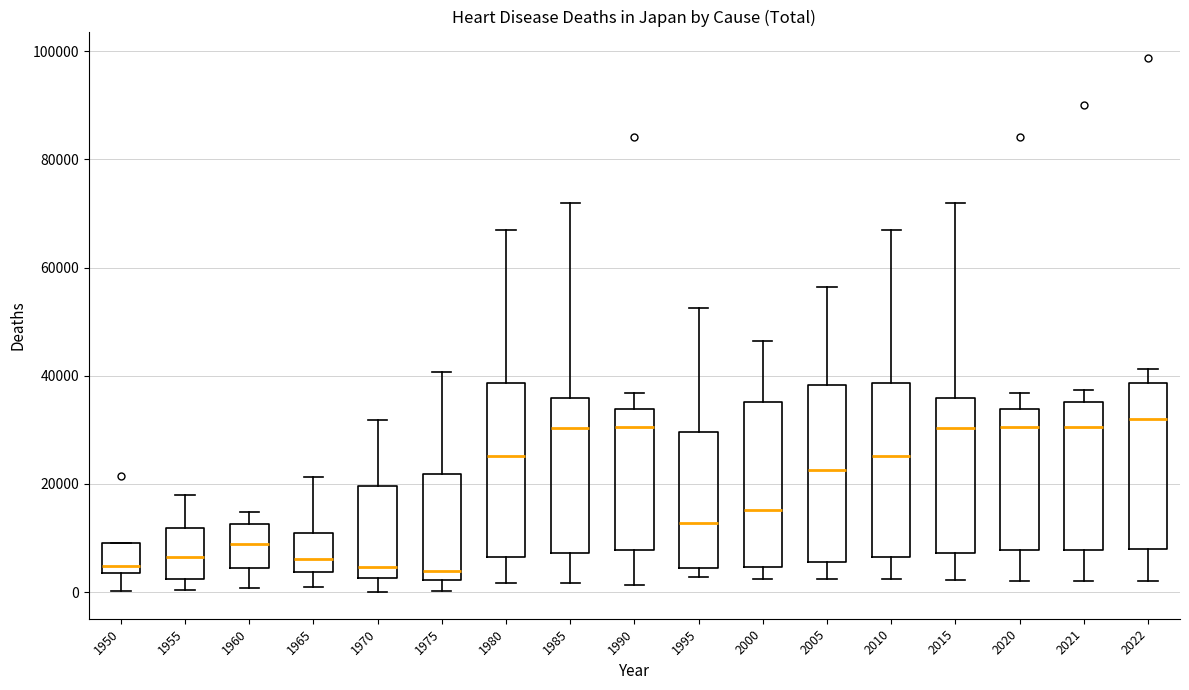

Reading left to right, read every box against the y-axis: the position of its median line, the range the box covers, and the ends of its whiskers. The values are not printed on the chart, so give them approximately, as read against the axis.

1950: median 4000 (just above the box's lower edge), box 4000 to 10000, whiskers 0 to 10000
1955: median 6000, box 2000 to 12000, whiskers 0 to 18000
1960: median 8000, box 4000 to 12000, whiskers 0 to 14000
1965: median 6000, box 4000 to 12000, whiskers 2000 to 22000
1970: median 4000, box 2000 to 20000, whiskers 0 to 32000
1975: median 4000, box 2000 to 22000, whiskers 0 to 40000
1980: median 26000, box 6000 to 38000, whiskers 2000 to 66000
1985: median 30000, box 8000 to 36000, whiskers 2000 to 72000
1990: median 30000, box 8000 to 34000, whiskers 2000 to 36000
1995: median 12000, box 4000 to 30000, whiskers 2000 to 52000
2000: median 16000, box 4000 to 36000, whiskers 2000 to 46000
2005: median 22000, box 6000 to 38000, whiskers 2000 to 56000
2010: median 26000, box 6000 to 38000, whiskers 2000 to 66000
2015: median 30000, box 8000 to 36000, whiskers 2000 to 72000
2020: median 30000, box 8000 to 34000, whiskers 2000 to 36000
2021: median 30000, box 8000 to 36000, whiskers 2000 to 38000
2022: median 32000, box 8000 to 38000, whiskers 2000 to 42000